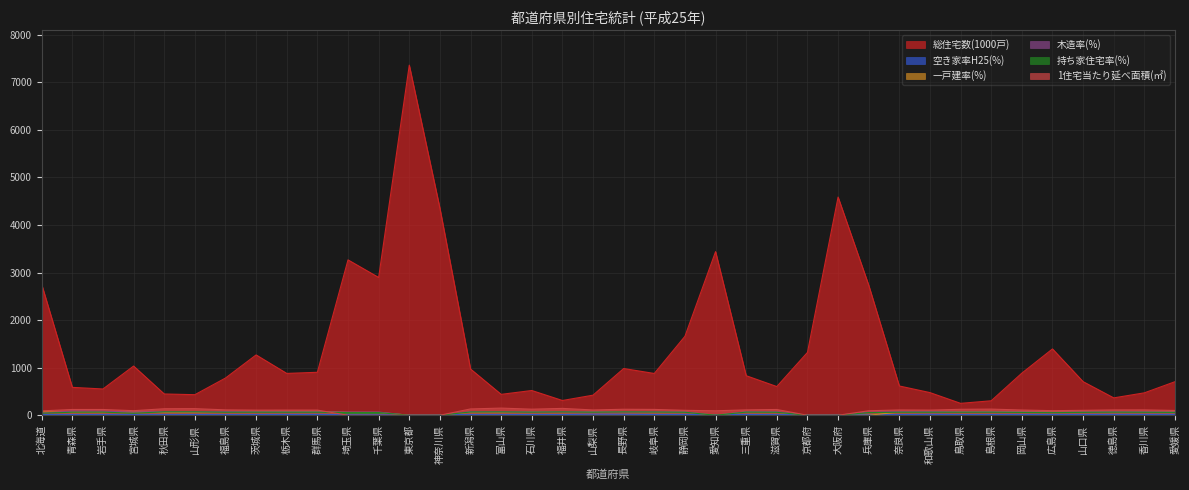

What is the value of the 総住宅数(1000戸) point at the 35th from the left?

706.0